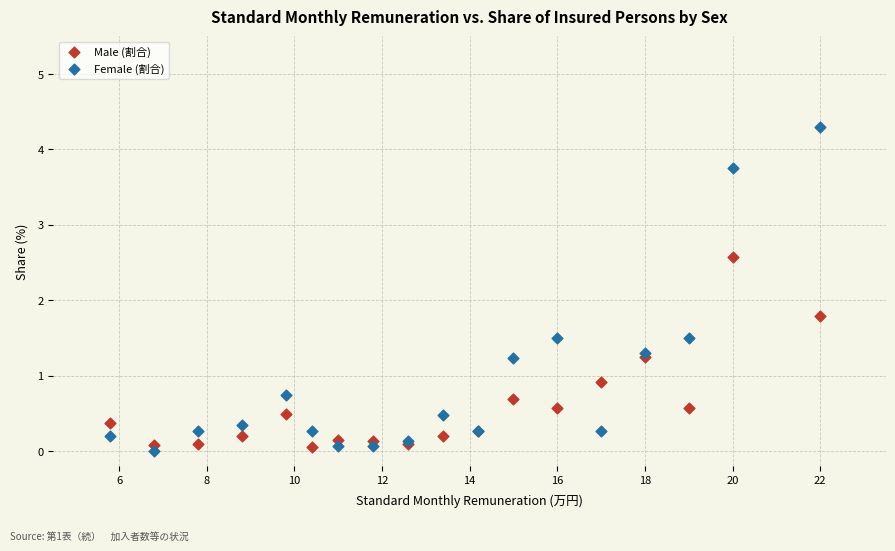

Which series reaches the maximum Y coordinate?

Female (割合)